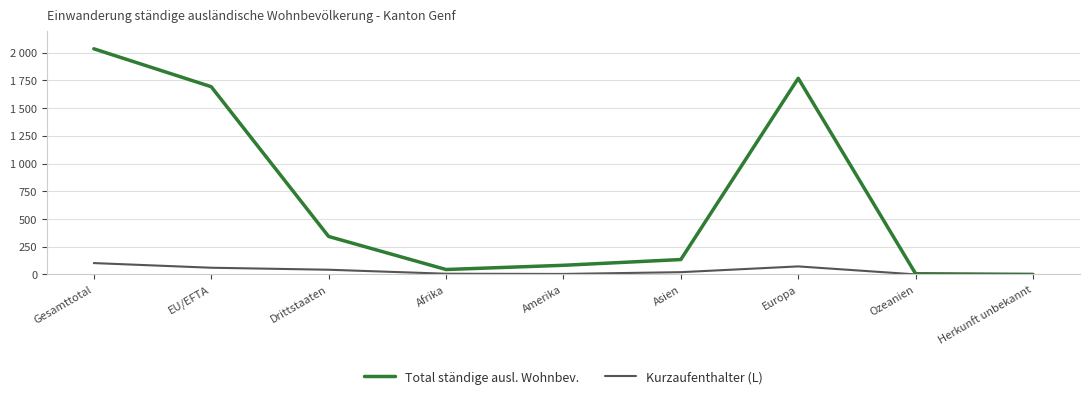

List the labels in order of Total ständige ausl. Wohnbev. value, smallest first.

Herkunft unbekannt, Ozeanien, Afrika, Amerika, Asien, Drittstaaten, EU/EFTA, Europa, Gesamttotal